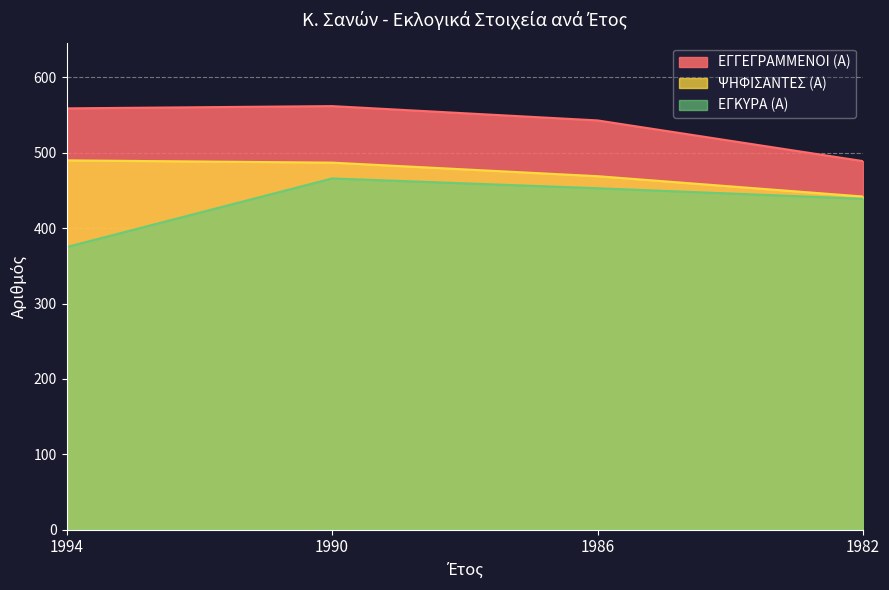

What is the sum of all ΨΗΦΙΣΑΝΤΕΣ (Α) values?

1888